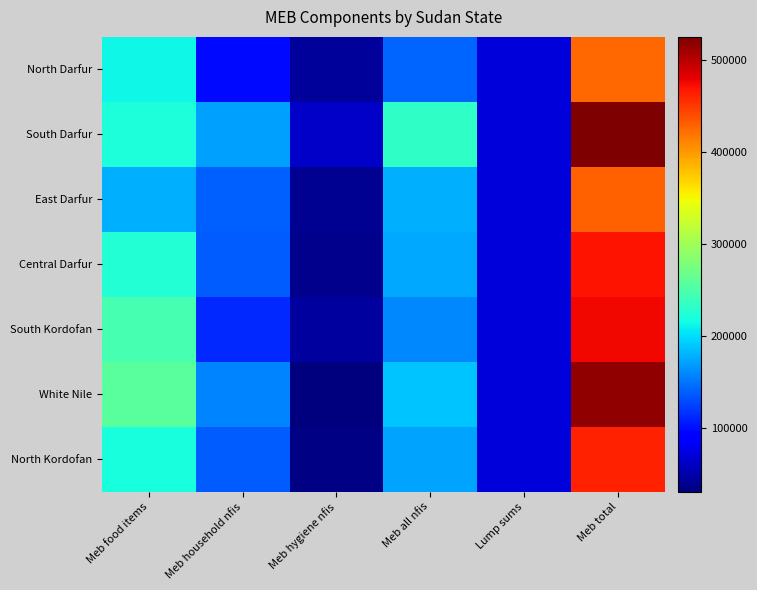

Which category has the lowest value across all series?

Meb hygiene nfis